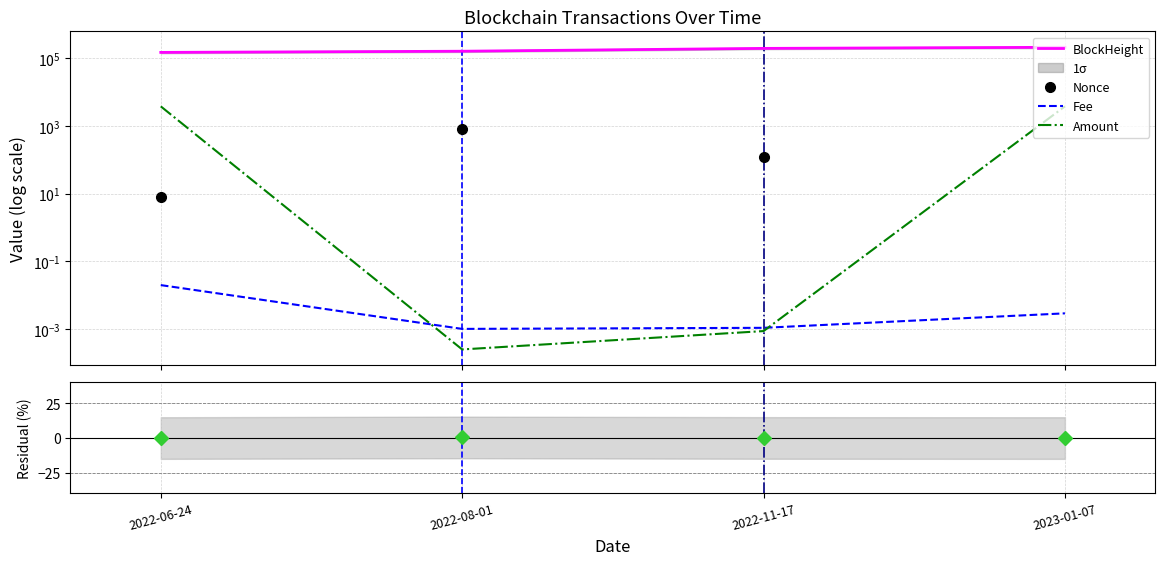

Reading right to left, transcribe all the data shown in this chart.

BlockHeight: 2023-01-07=214075.0	2022-11-17=198365.0	2022-08-01=163544.0	2022-06-24=151015.0
Nonce: 2023-01-07=0.0	2022-11-17=126.0	2022-08-01=802.0	2022-06-24=8.0
Fee: 2023-01-07=0.0	2022-11-17=0.0	2022-08-01=0.0	2022-06-24=0.0
Amount: 2023-01-07=3833.0	2022-11-17=0.0	2022-08-01=0.0	2022-06-24=3834.0
Residual: 2023-01-07=-0.1	2022-11-17=-0.1	2022-08-01=0.3	2022-06-24=-0.1